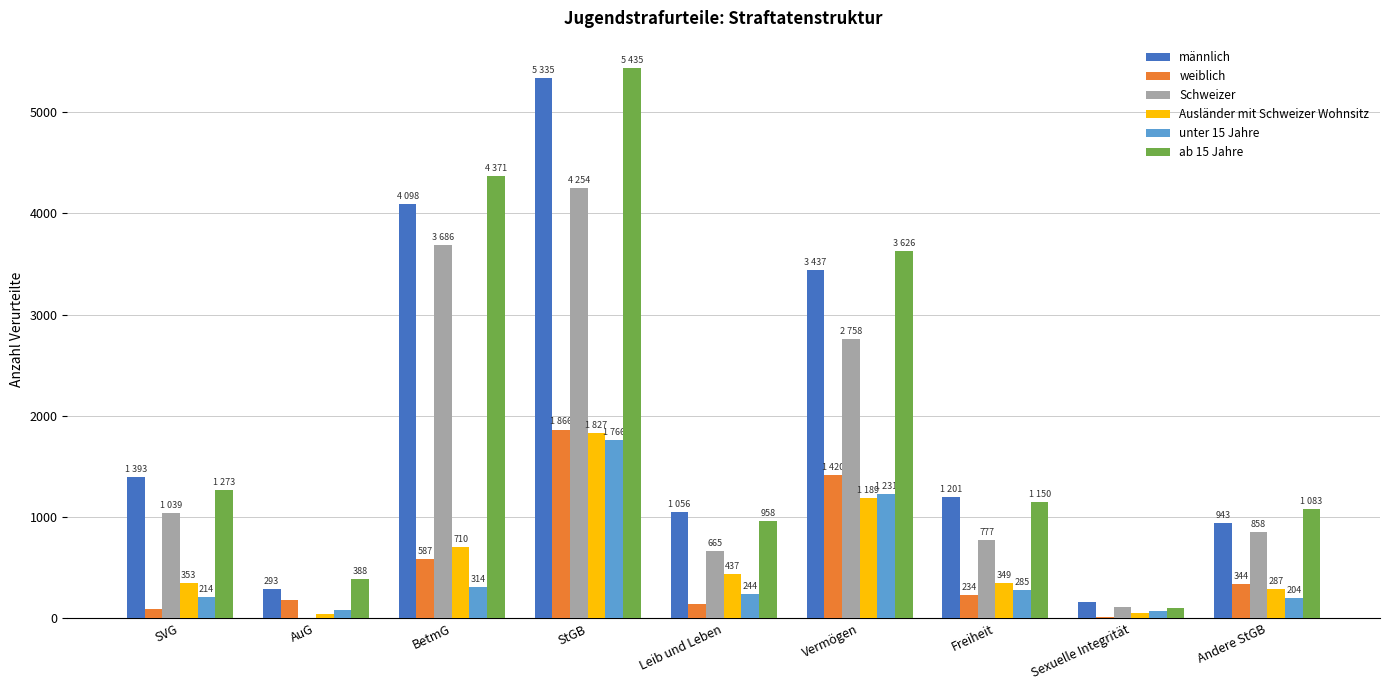

What is the maximum value shown in the chart?

5435